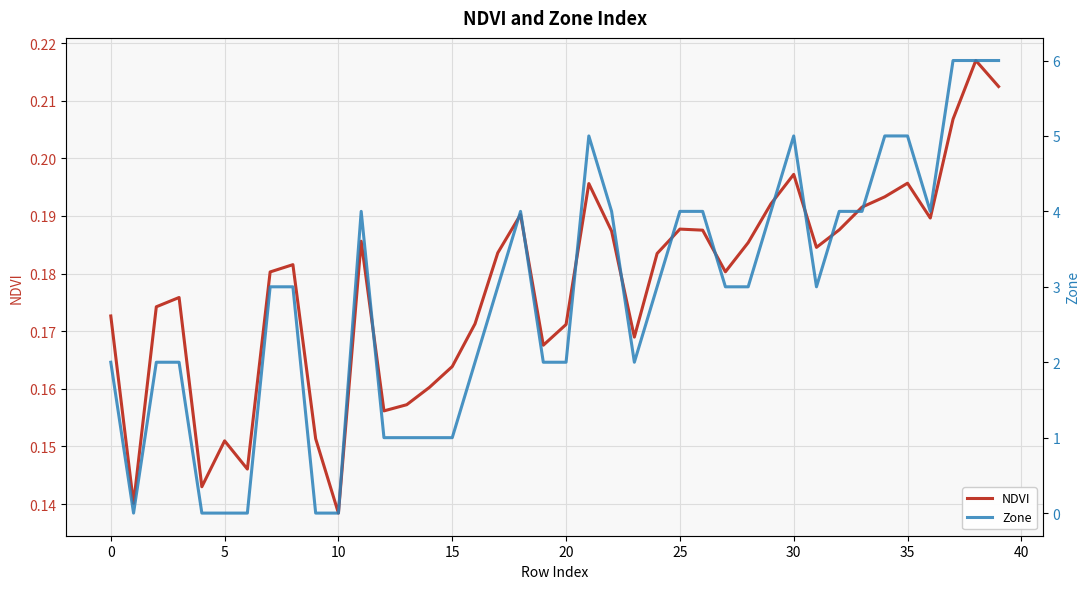

The NDVI series shows 0.3 at 38. True or false?

False